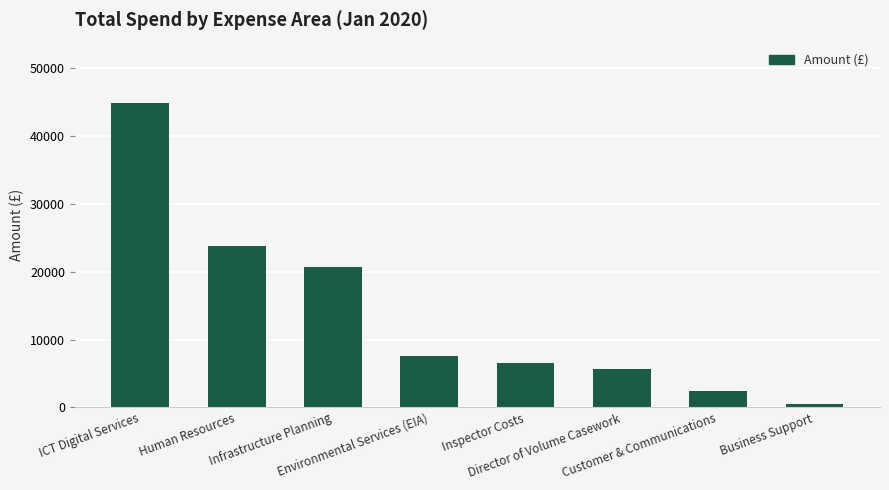

What position from the right is Director of Volume Casework?

3